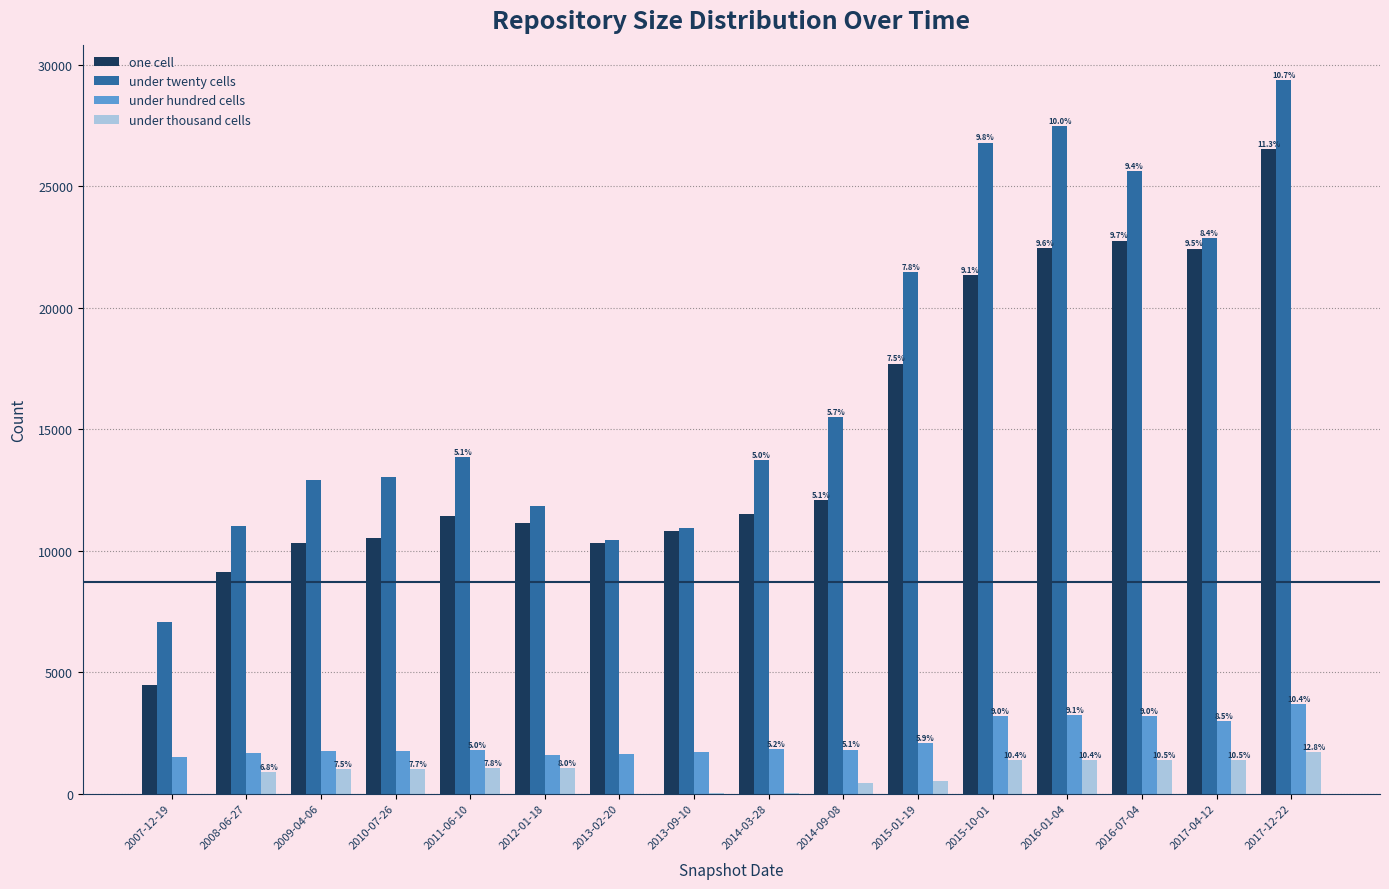

Reading left to right, list all the values displayed in this chart.

one cell: 2007-12-19=4461	2008-06-27=9128	2009-04-06=10302	2010-07-26=10520	2011-06-10=11440	2012-01-18=11139	2013-02-20=10322	2013-09-10=10790	2014-03-28=11507	2014-09-08=12065	2015-01-19=17691	2015-10-01=21346	2016-01-04=22446	2016-07-04=22758	2017-04-12=22428	2017-12-22=26528
under twenty cells: 2007-12-19=7061	2008-06-27=11006	2009-04-06=12885	2010-07-26=13014	2011-06-10=13842	2012-01-18=11848	2013-02-20=10431	2013-09-10=10925	2014-03-28=13730	2014-09-08=15502	2015-01-19=21446	2015-10-01=26785	2016-01-04=27469	2016-07-04=25606	2017-04-12=22865	2017-12-22=29350
under hundred cells: 2007-12-19=1521	2008-06-27=1676	2009-04-06=1753	2010-07-26=1754	2011-06-10=1775	2012-01-18=1577	2013-02-20=1621	2013-09-10=1708	2014-03-28=1833	2014-09-08=1813	2015-01-19=2087	2015-10-01=3191	2016-01-04=3240	2016-07-04=3201	2017-04-12=2997	2017-12-22=3680
under thousand cells: 2007-12-19=0	2008-06-27=896	2009-04-06=1000	2010-07-26=1020	2011-06-10=1036	2012-01-18=1062	2013-02-20=4	2013-09-10=29	2014-03-28=28	2014-09-08=420	2015-01-19=523	2015-10-01=1379	2016-01-04=1382	2016-07-04=1392	2017-04-12=1390	2017-12-22=1702